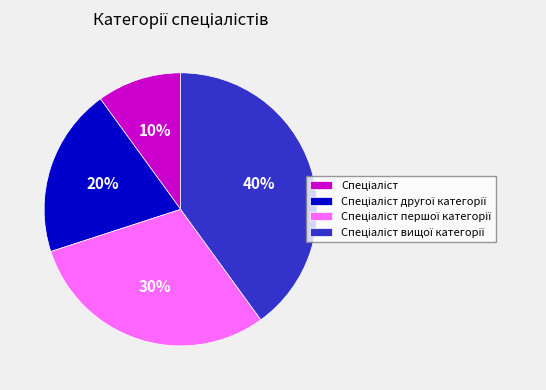

Is there a majority slice in this chart?

No